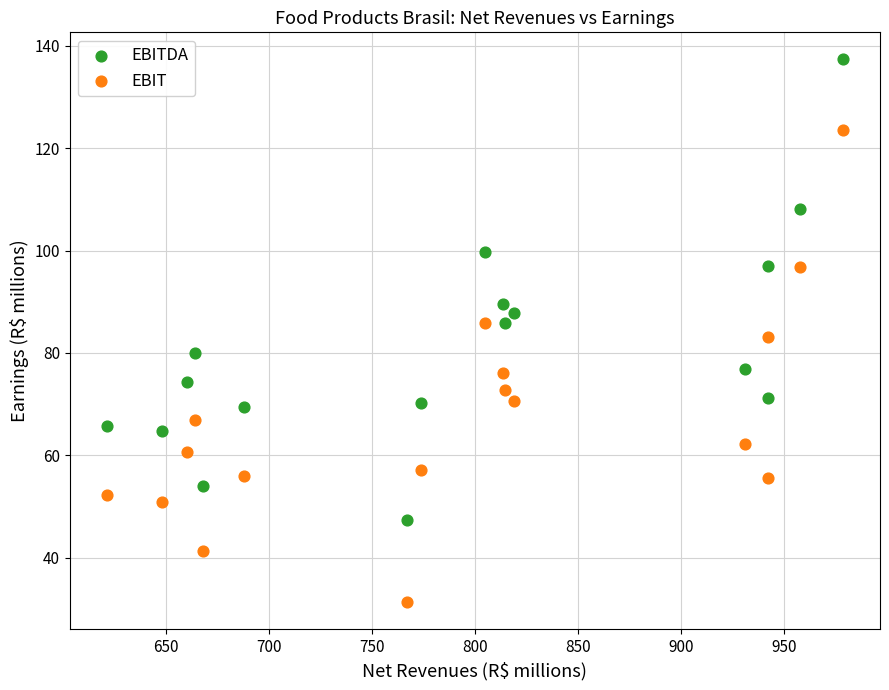

Across all data points, what is the range of Y values (max minus min)?

106.1